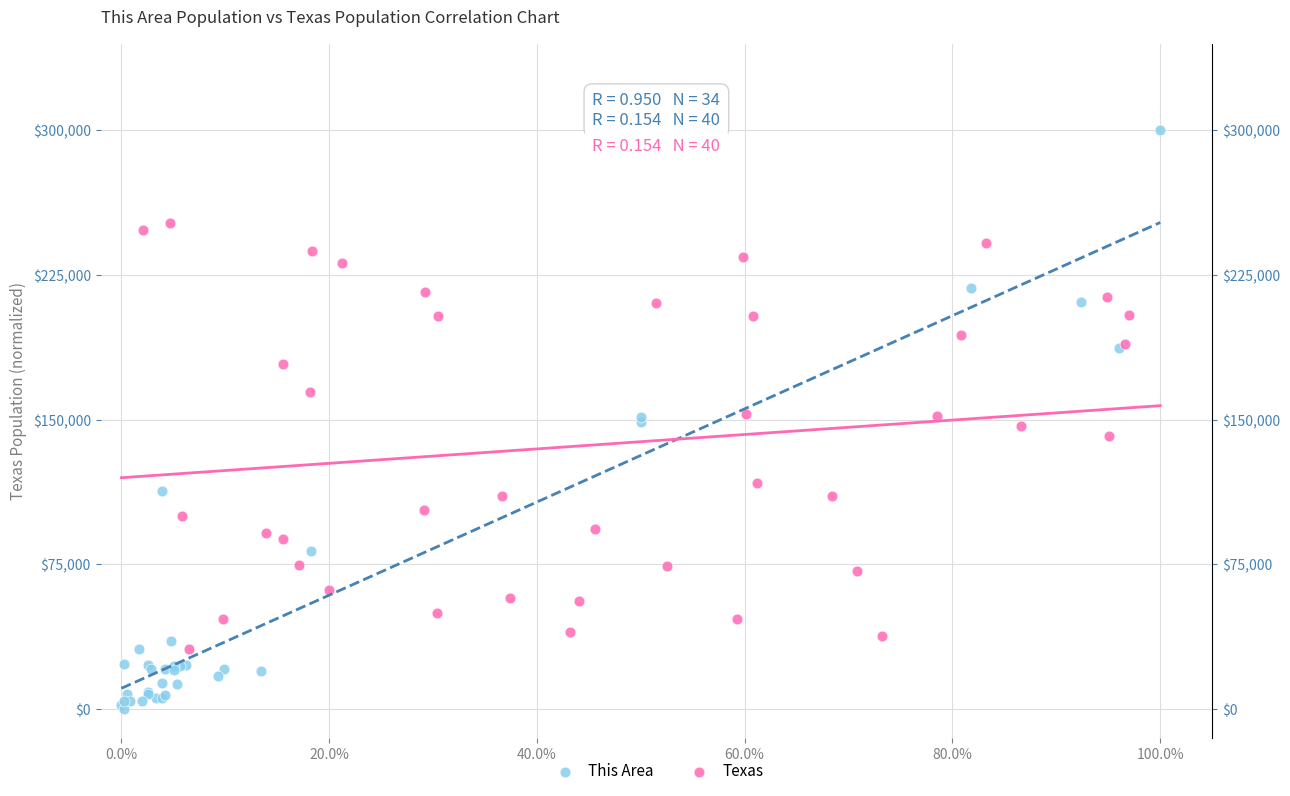

What are all the series names shown in the legend?

This Area, Texas